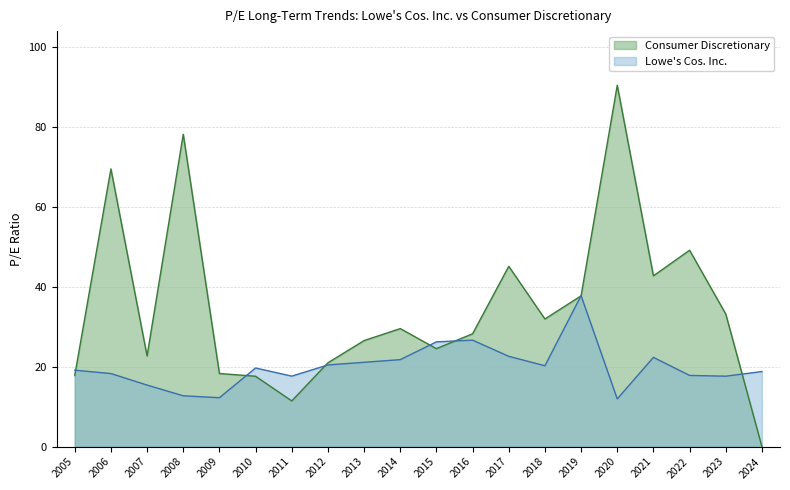

What are all the series names shown in the legend?

Consumer Discretionary, Lowe's Cos. Inc.